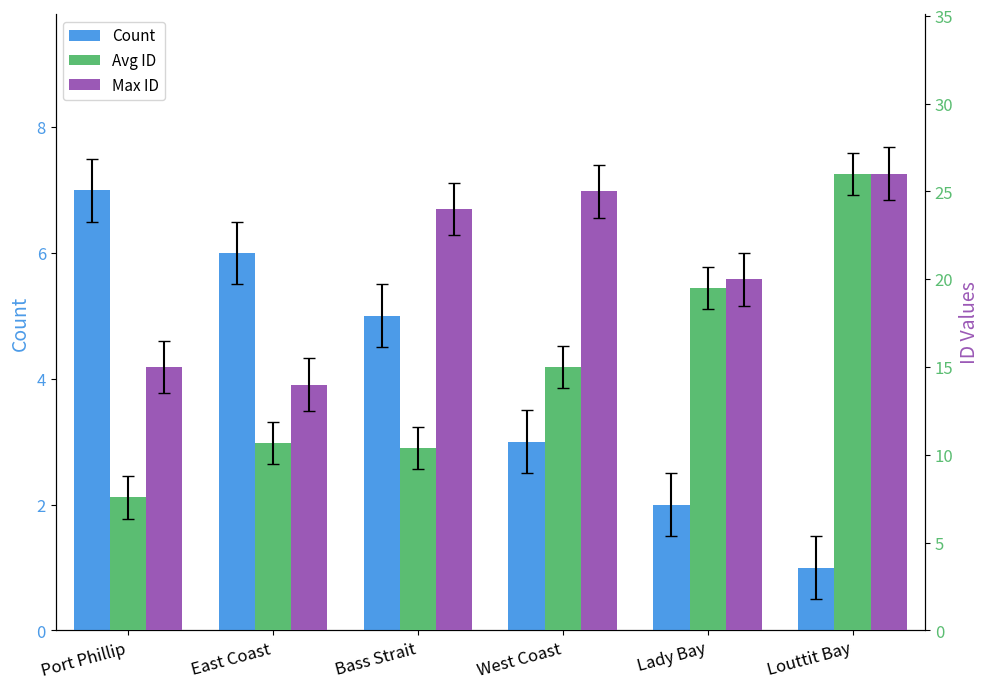

How many groups of bars are there?

6